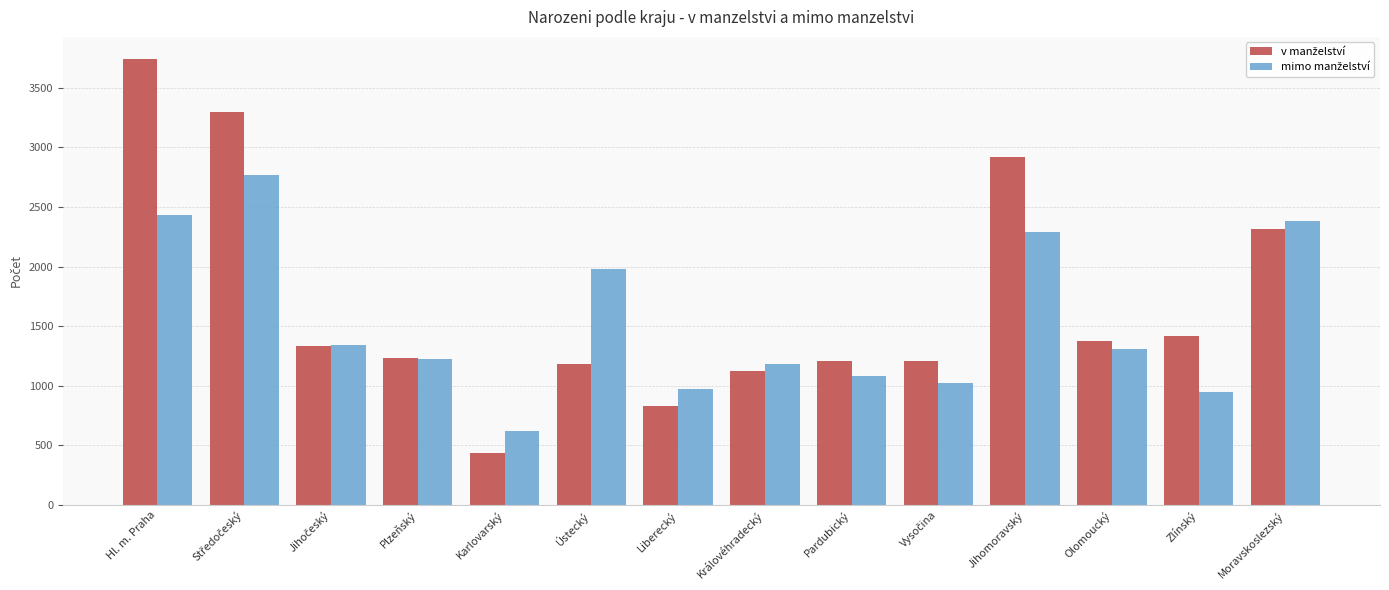

What is the total value across all series at Karlovarský?

1056